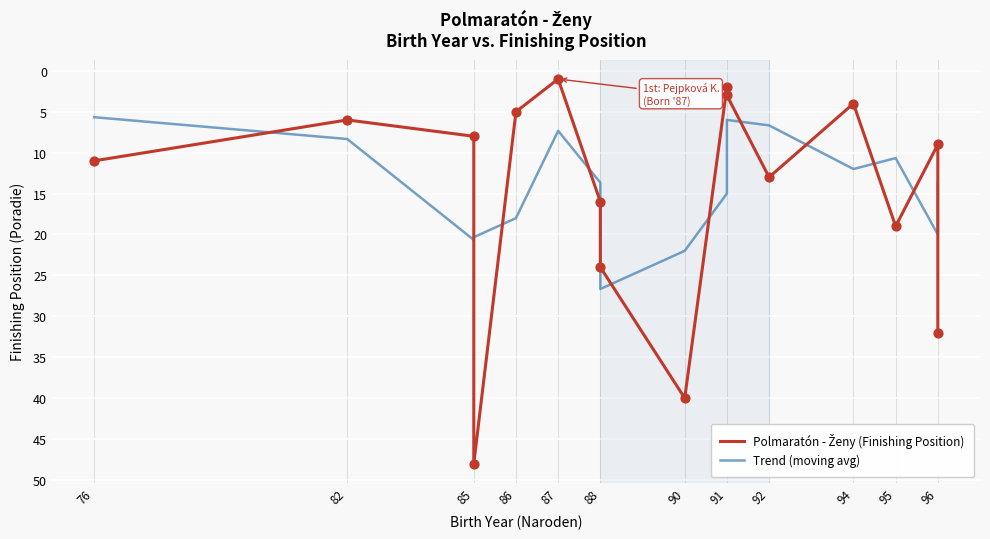

Which series has the largest total across all categories?

Polmaratón - Ženy (Finishing Position)